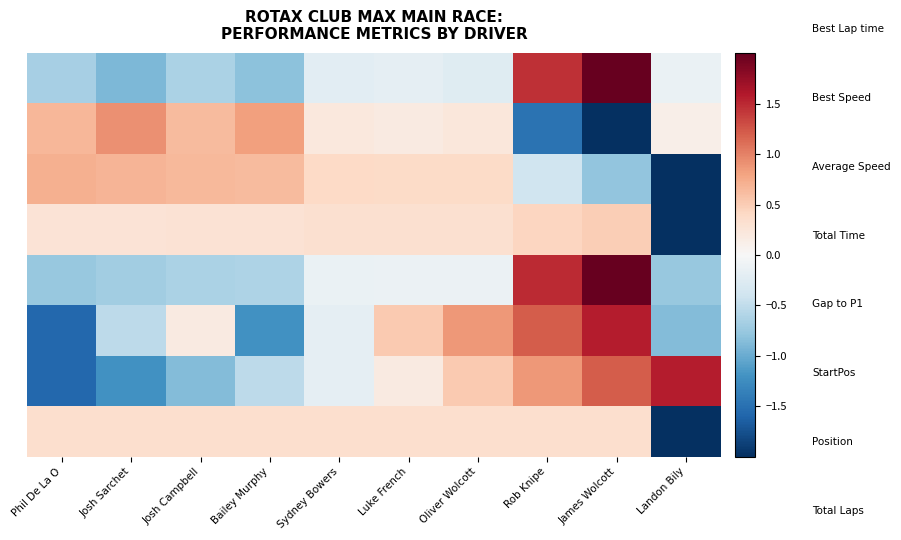

What is the difference between the highest and lowest values at Josh Campbell?

1.5